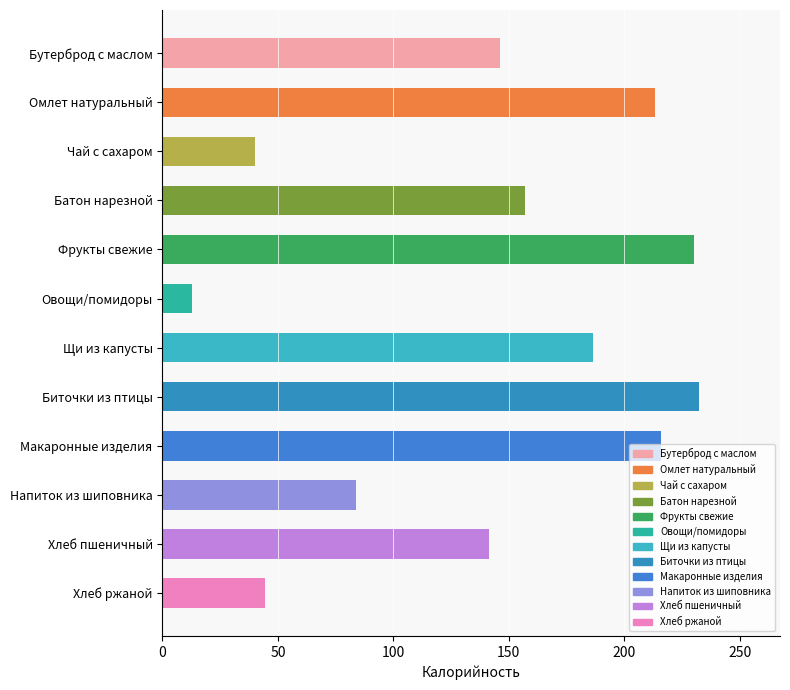

List the labels in order of value, largest first.

Биточки из птицы, Фрукты свежие, Макаронные изделия, Омлет натуральный, Щи из капусты, Батон нарезной, Бутерброд с маслом, Хлеб пшеничный, Напиток из шиповника, Хлеб ржаной, Чай с сахаром, Овощи/помидоры